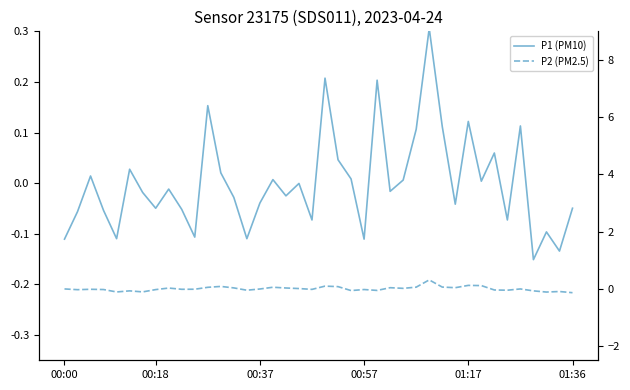

Is the value of P2 (PM2.5) at 34 greater than the value of P1 (PM10) at 00:57?

Yes